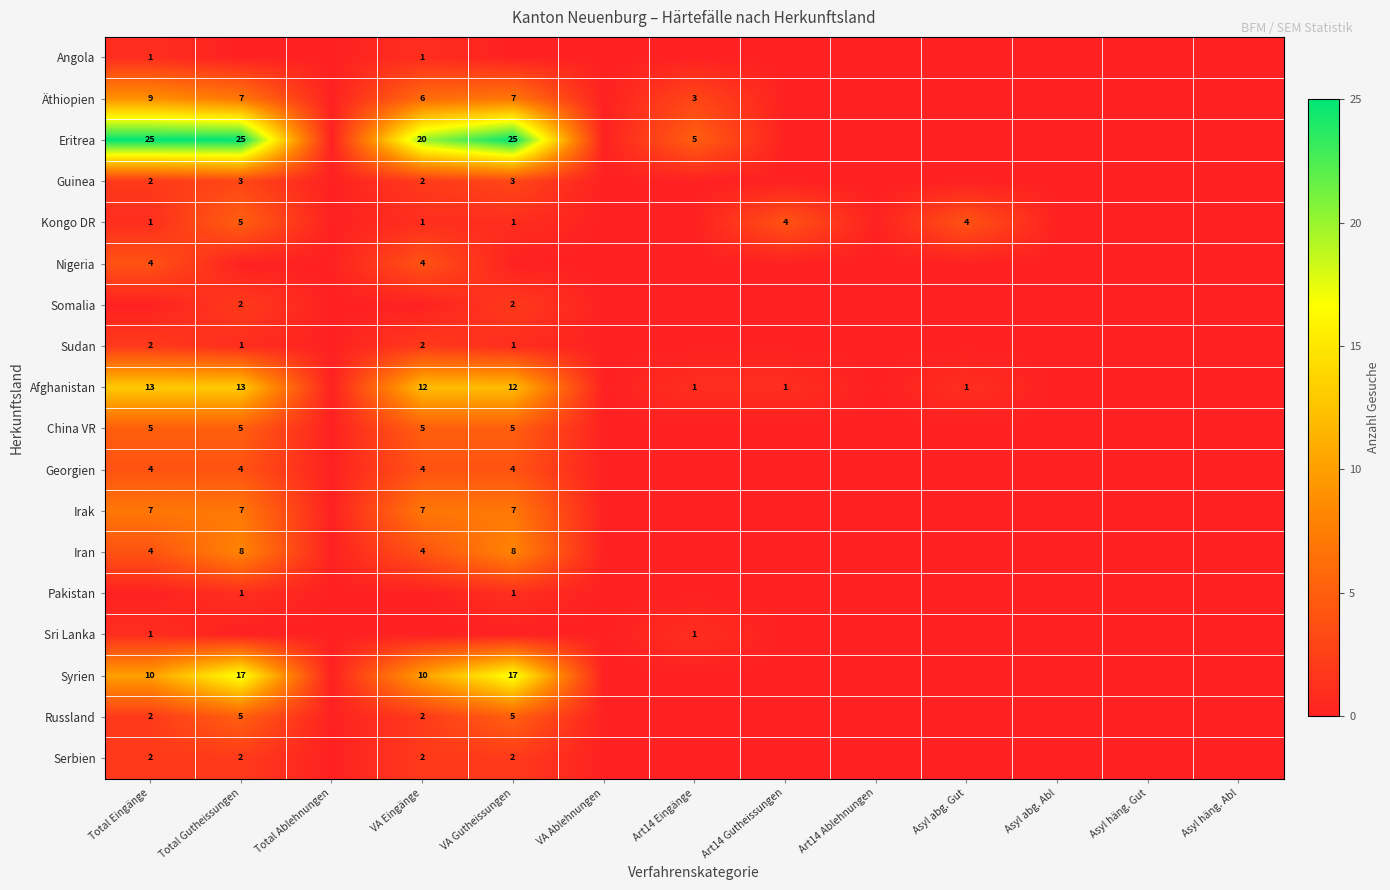

The value of Kongo DR at Asyl abg. Gut is 1. True or false?

False